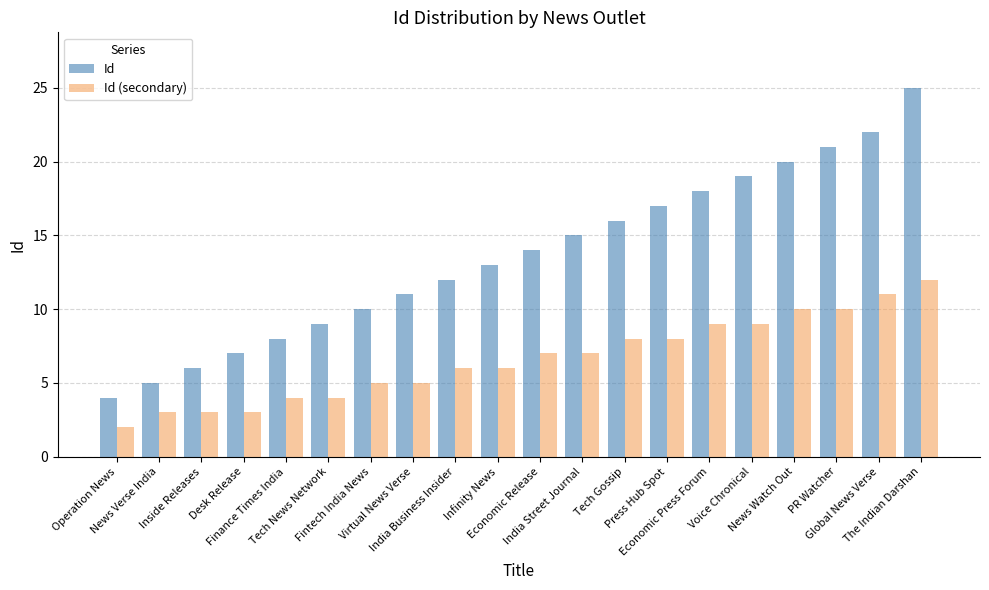

What is the lowest value of the Id series?

4